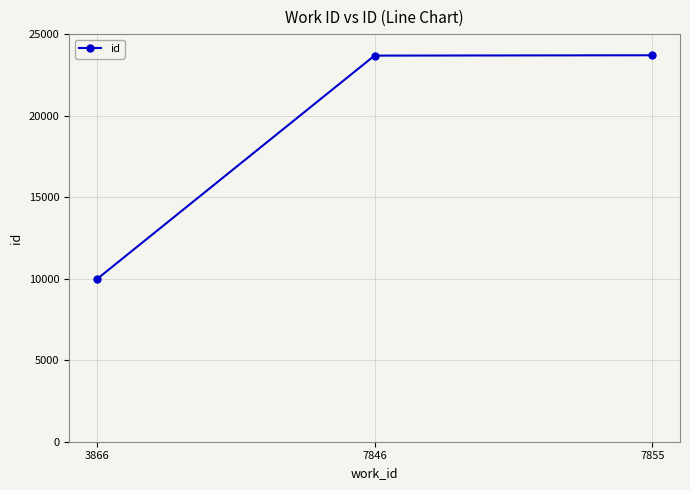

Is it true that the value at 7846 is 23681?

True